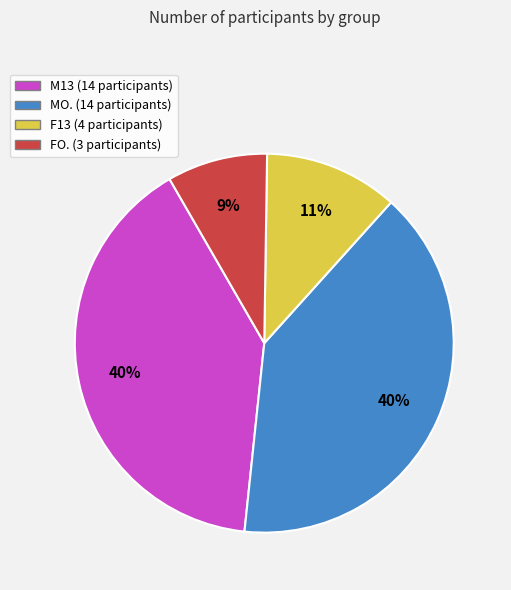

Do M13 and MO. together represent more than half of the pie?

Yes